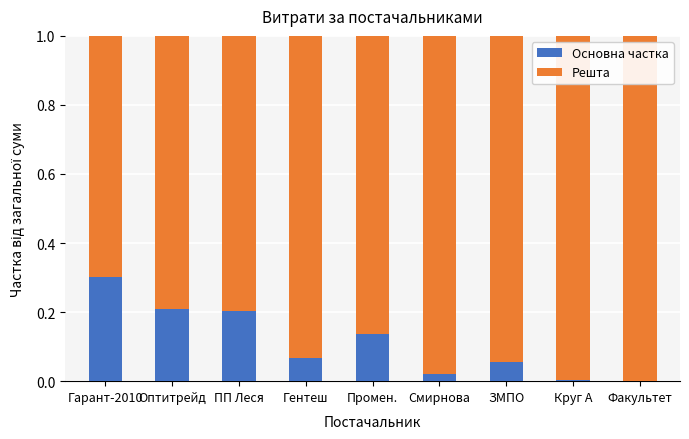

What is the highest value of the Основна частка series?

0.3